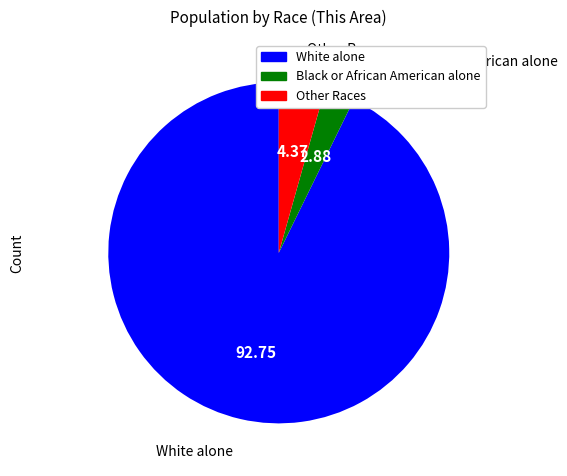

Does any single category account for the majority?

Yes